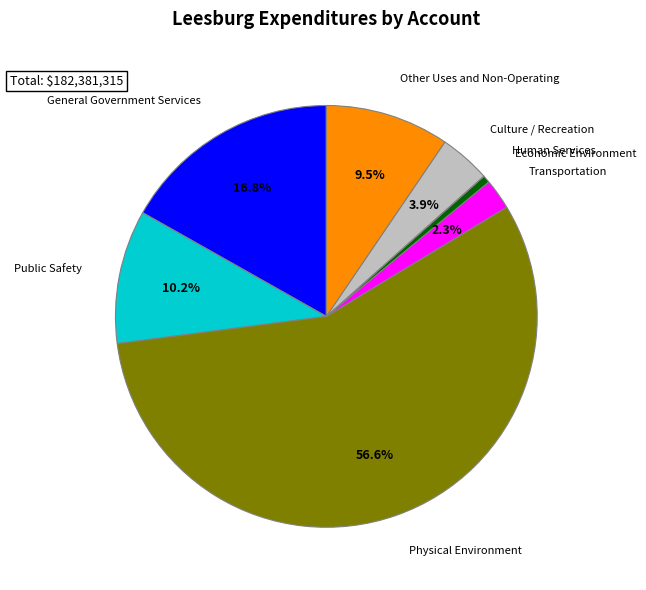

Do Other Uses and Non-Operating and Transportation together represent more than half of the pie?

No